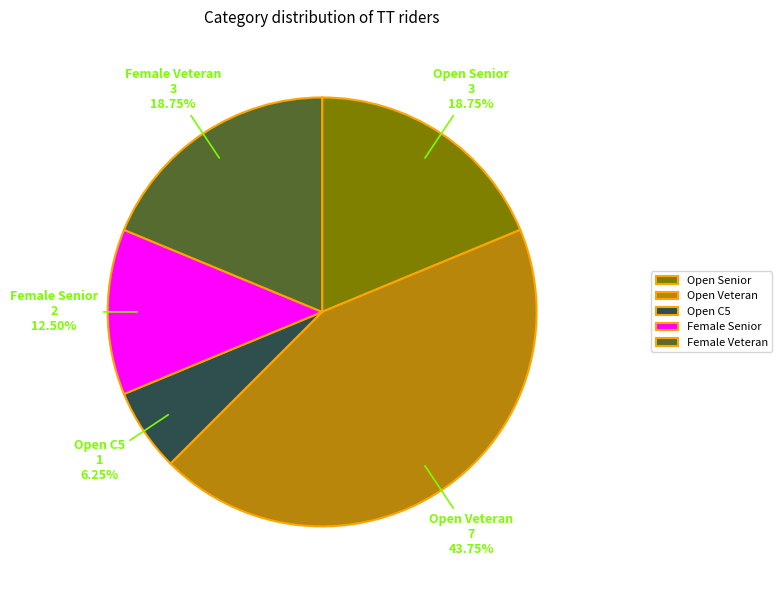

How many segments does this pie chart have?

5